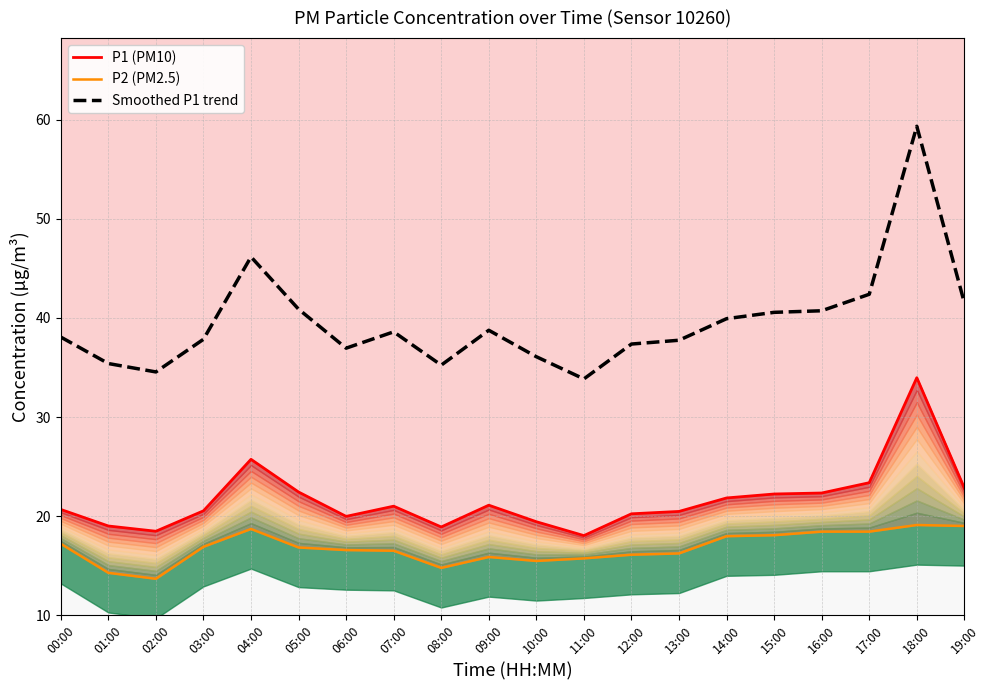

At which label does P2 (PM2.5) first exceed 16?

00:00